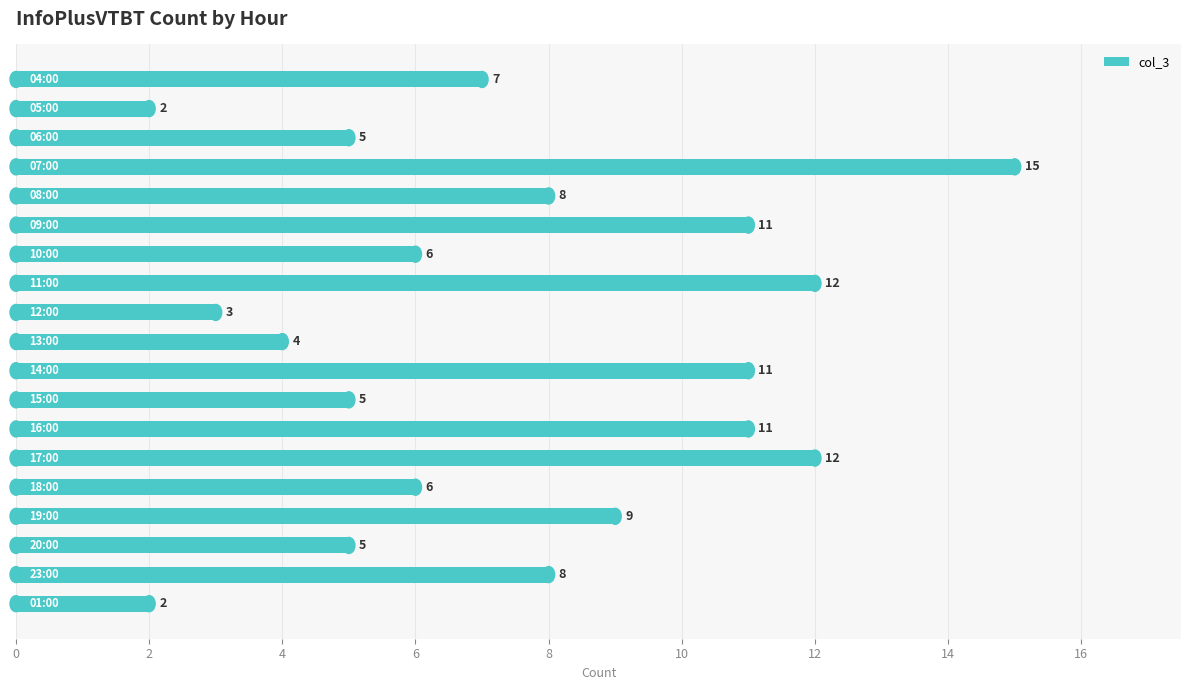

What is the difference between the maximum and second lowest values?

13